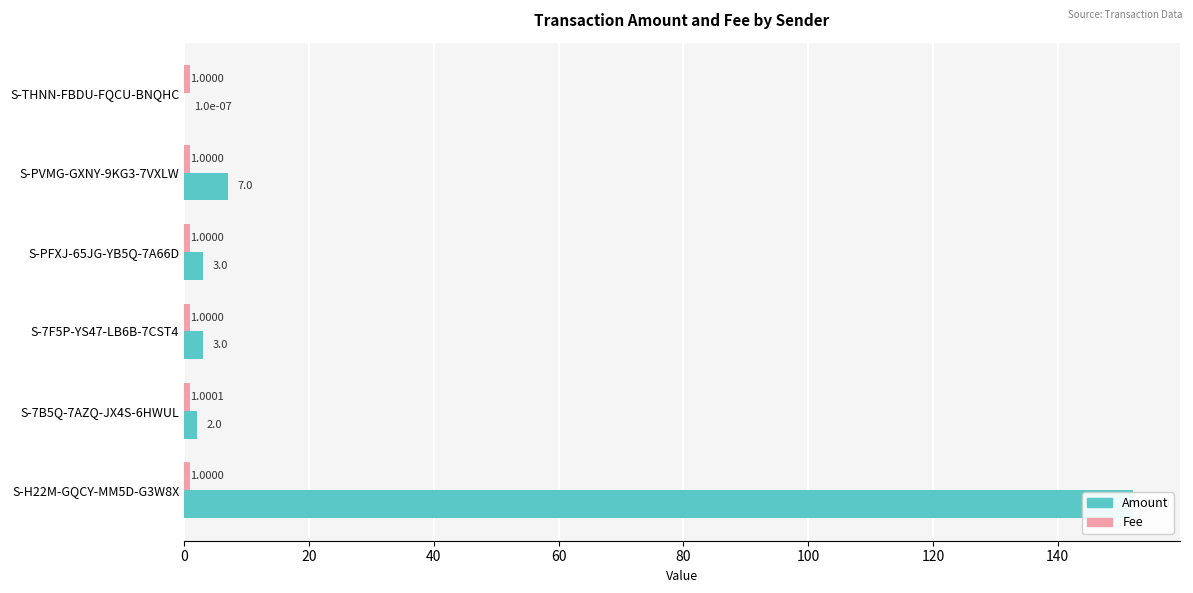

Which series has the largest range (max minus min)?

Amount